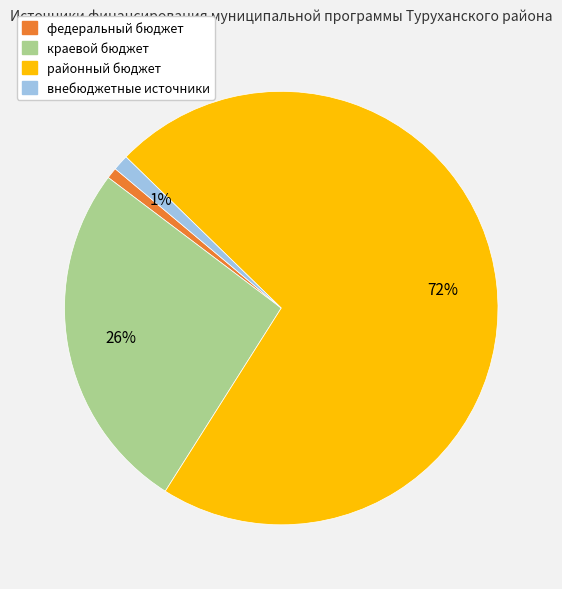

True or false: внебюджетные источники accounts for 1% of the total.

True